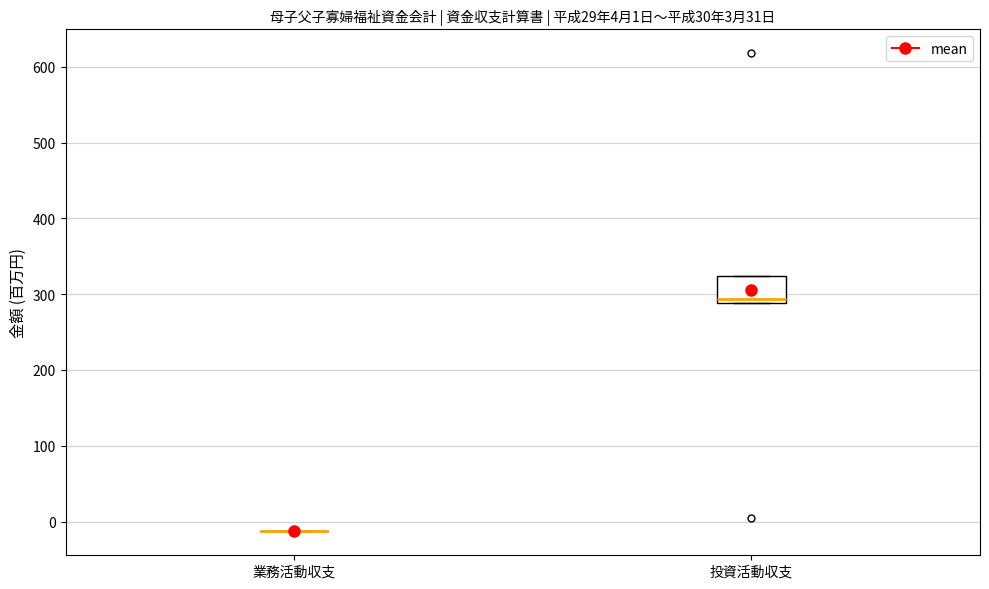

Comparing the boxes themselves (not the whiskers), which one is the tallest?

投資活動収支